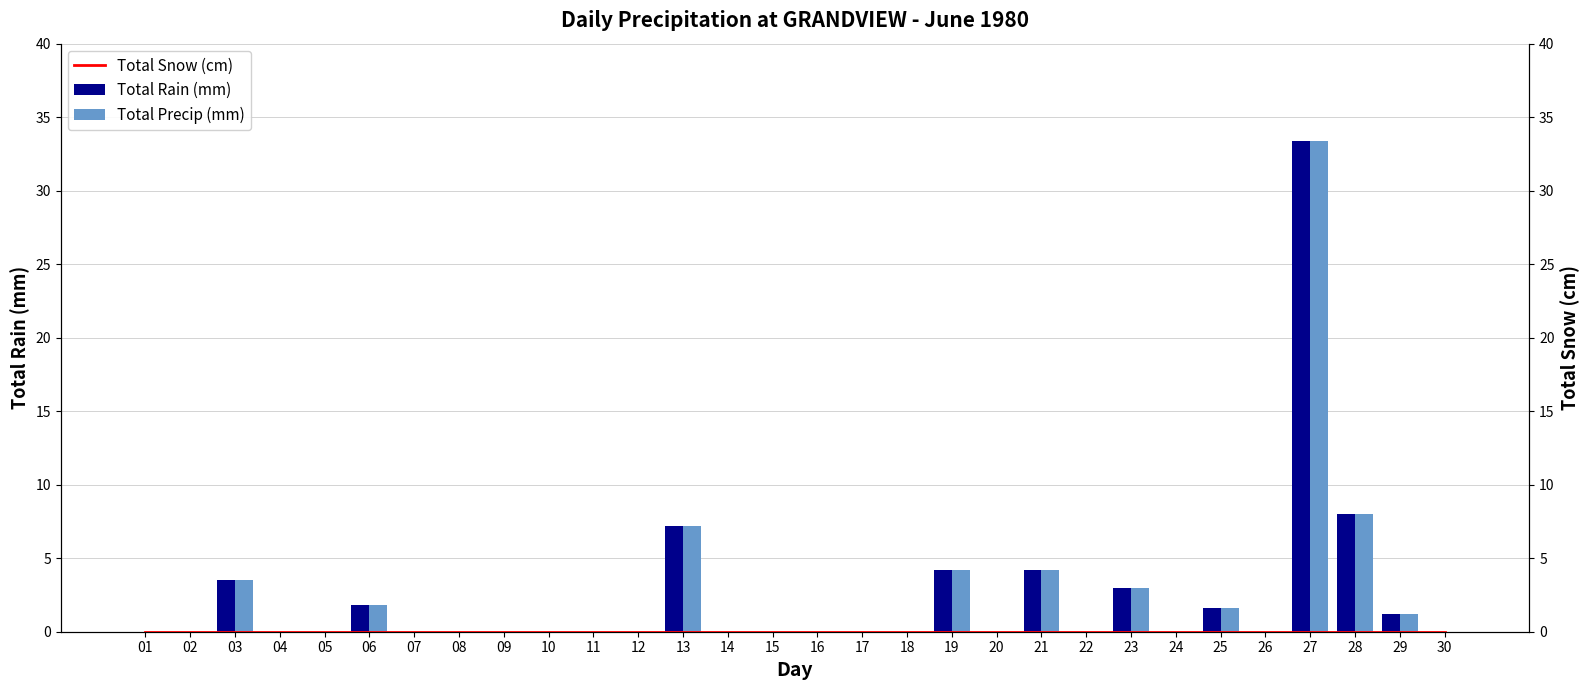

Which has a higher value, 06 or 17?

06